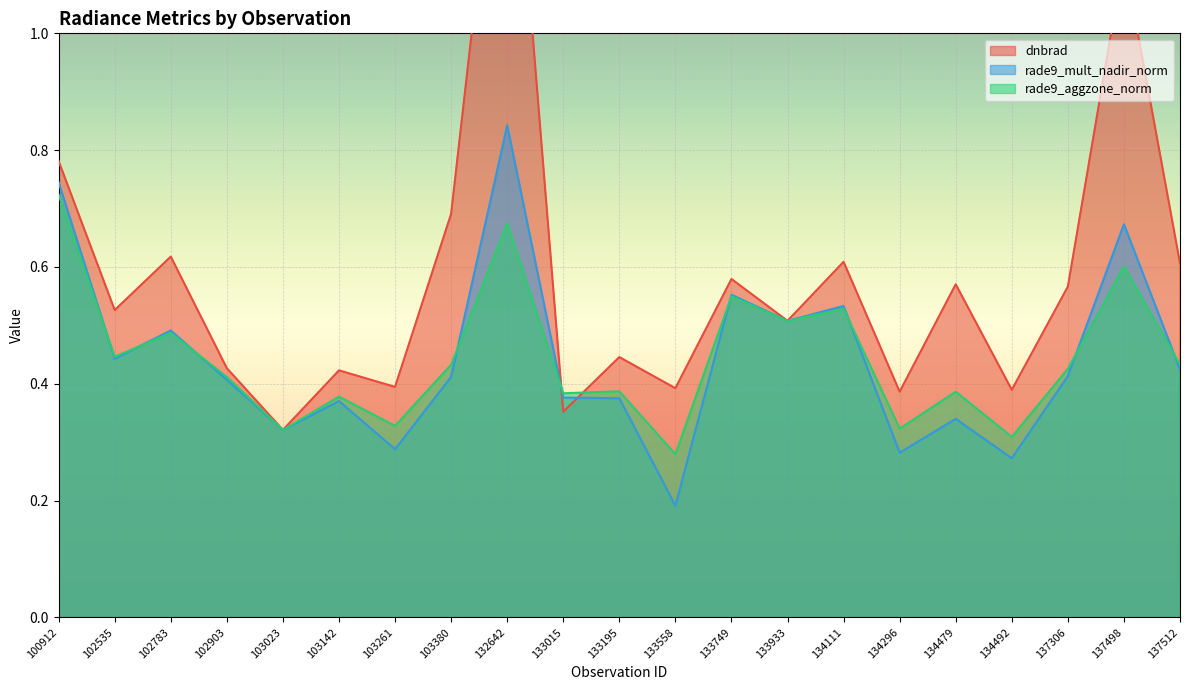

List the labels in order of dnbrad value, largest first.

132642, 137498, 100912, 103380, 102783, 134111, 137512, 133749, 134479, 137306, 102535, 133933, 133195, 102903, 103142, 103261, 133558, 134492, 134296, 133015, 103023